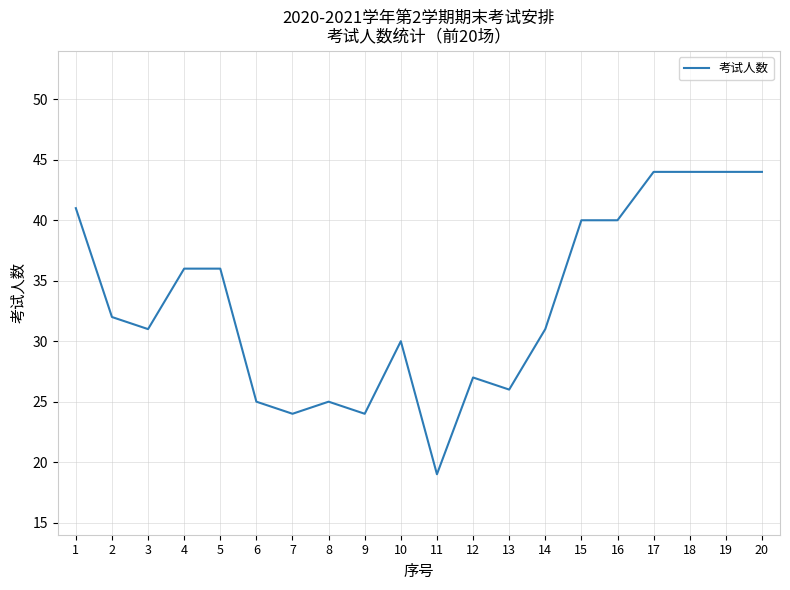

Reading left to right, what are all the values shown in this chart?

1=41	2=32	3=31	4=36	5=36	6=25	7=24	8=25	9=24	10=30	11=19	12=27	13=26	14=31	15=40	16=40	17=44	18=44	19=44	20=44